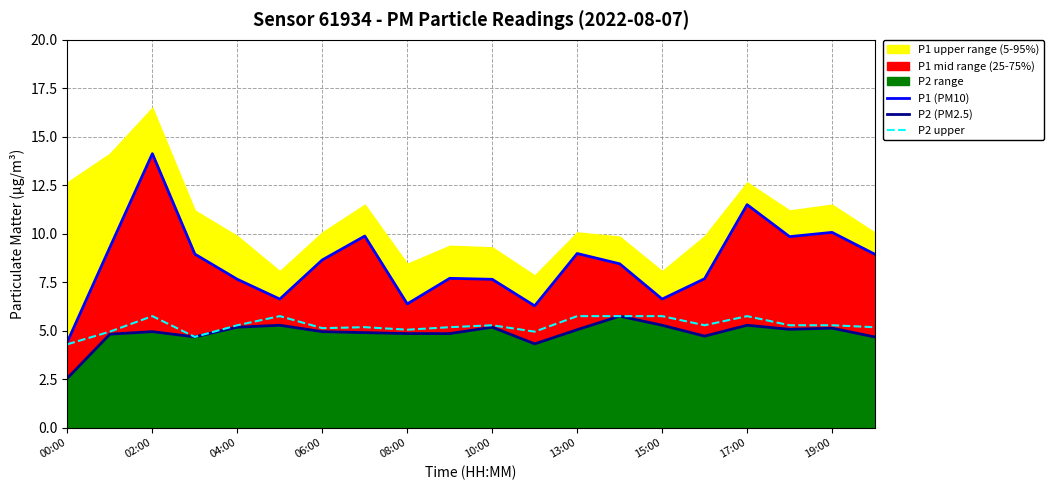

How many data points does each series have?

20